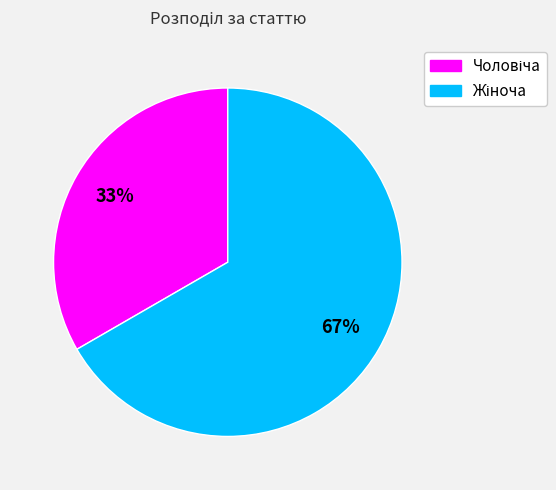

How many segments does this pie chart have?

2